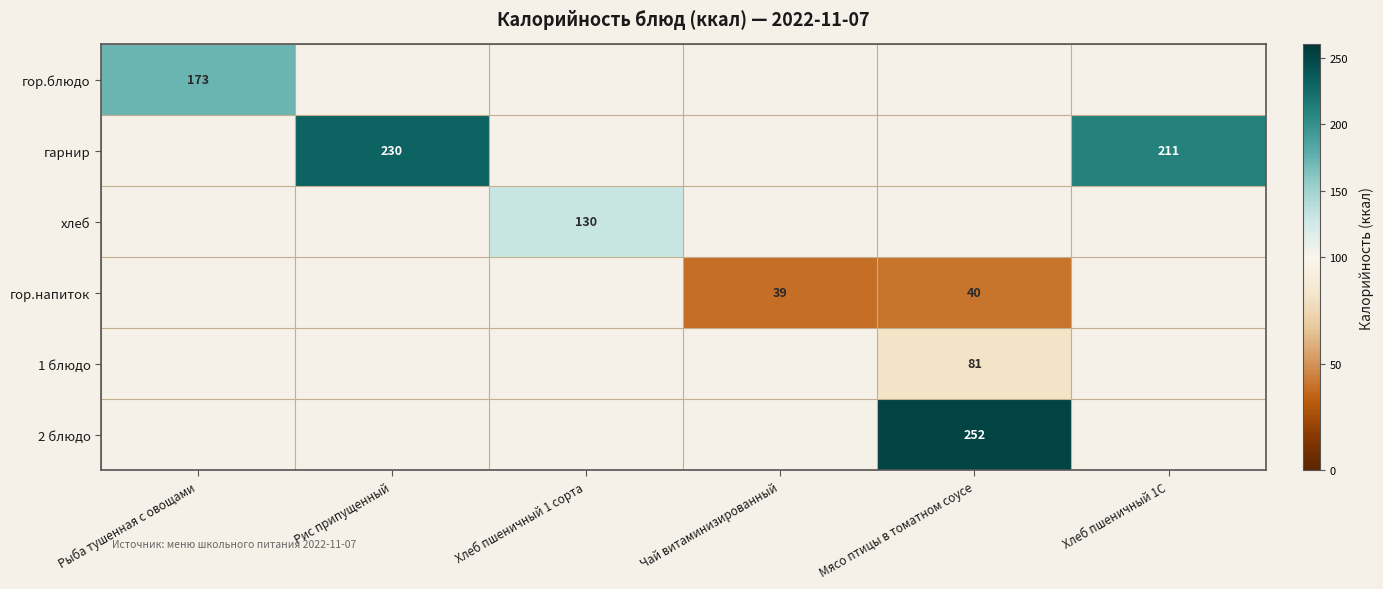

Is it true that гор.напиток equals 19.0 at Мясо птицы в томатном соусе?

False